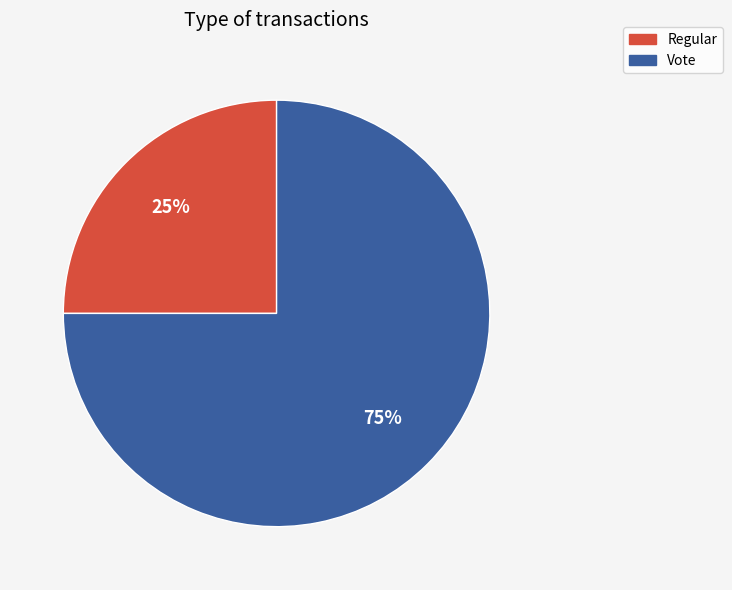

To the nearest percent, what portion does Regular represent?

25%